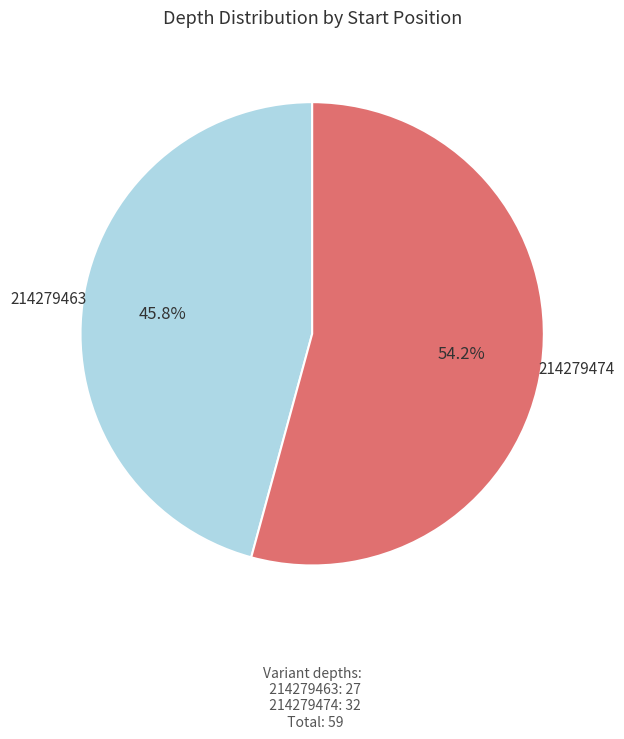

Does any single category account for the majority?

Yes